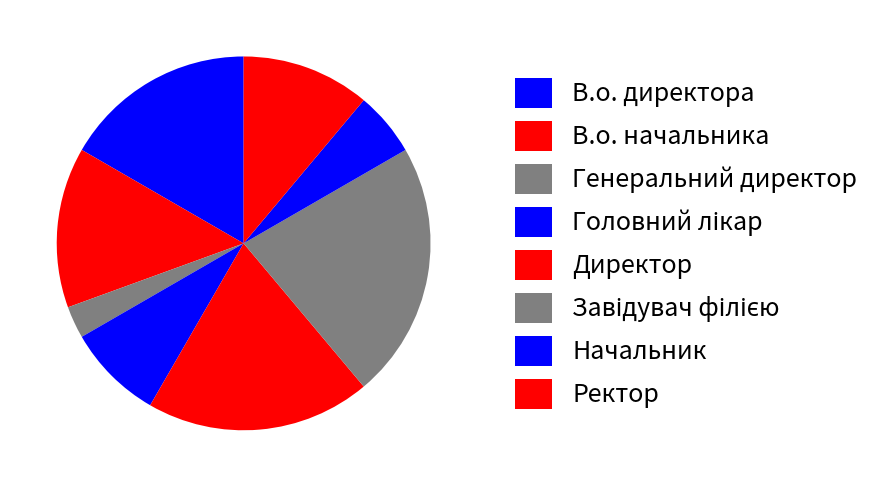

What is the smallest slice in the pie chart?

Генеральний директор